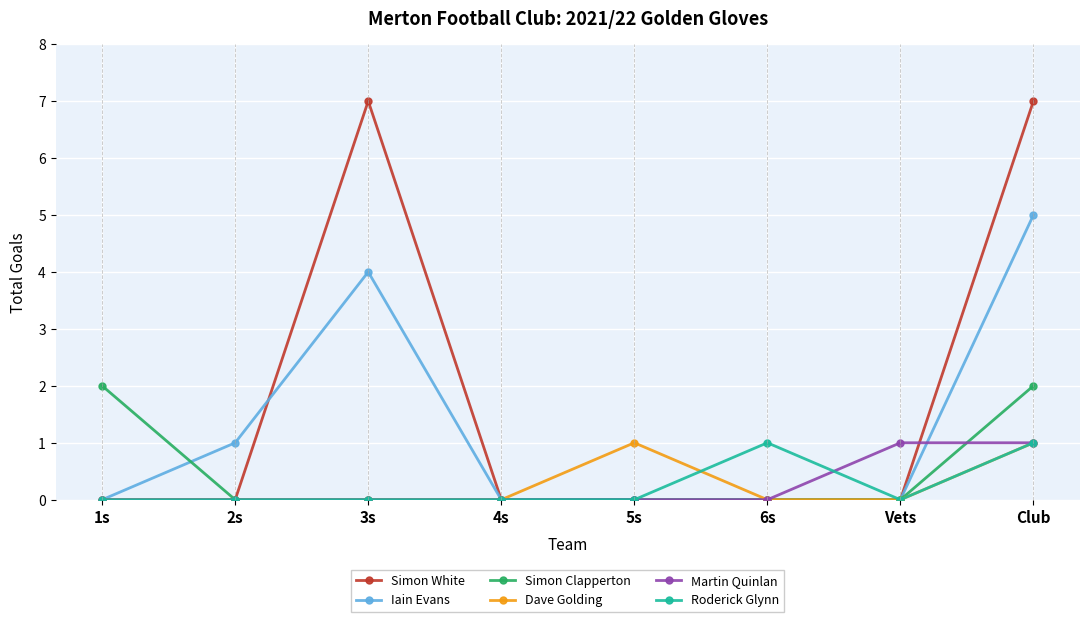

Reading left to right, extract all data points from this chart.

Simon White: 0	0	7	0	0	0	0	7
Iain Evans: 0	1	4	0	0	0	0	5
Simon Clapperton: 2	0	0	0	0	0	0	2
Dave Golding: 0	0	0	0	1	0	0	1
Martin Quinlan: 0	0	0	0	0	0	1	1
Roderick Glynn: 0	0	0	0	0	1	0	1